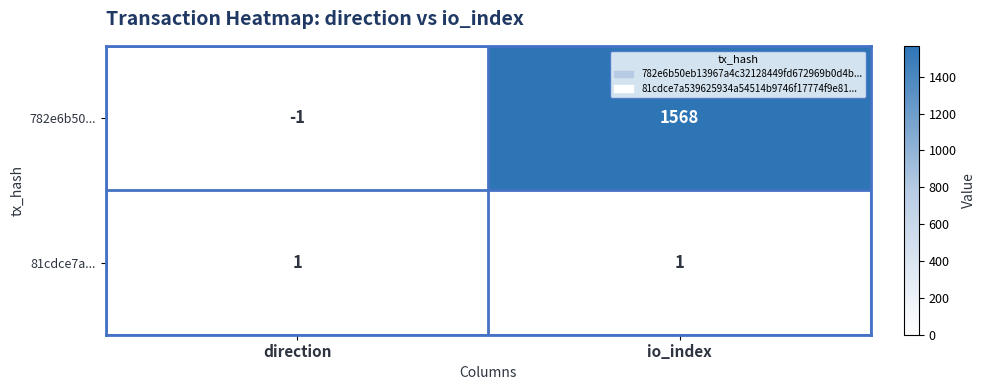

True or false: 782e6b50... has a value of -1 at direction.

True